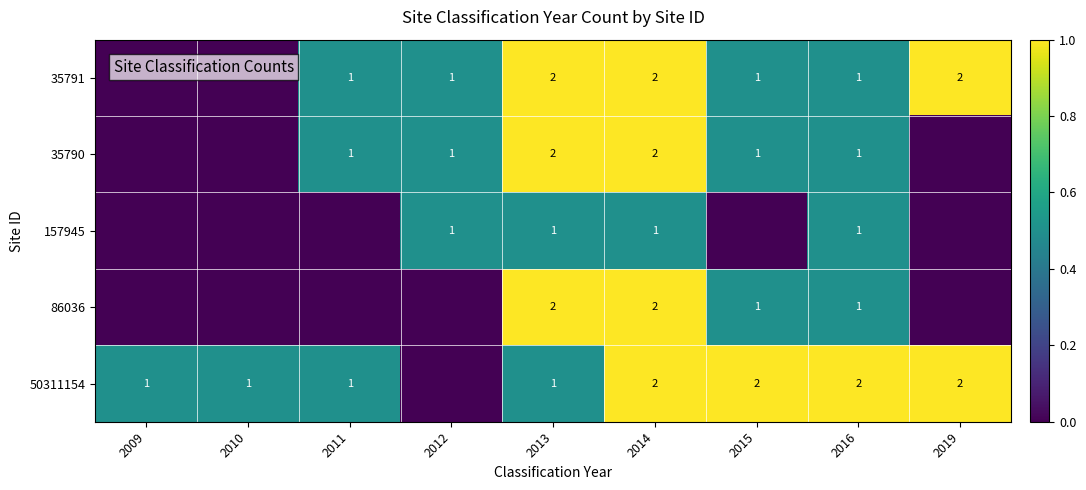

Is the value of 50311154 at 2019 greater than the value of 157945 at 2014?

Yes